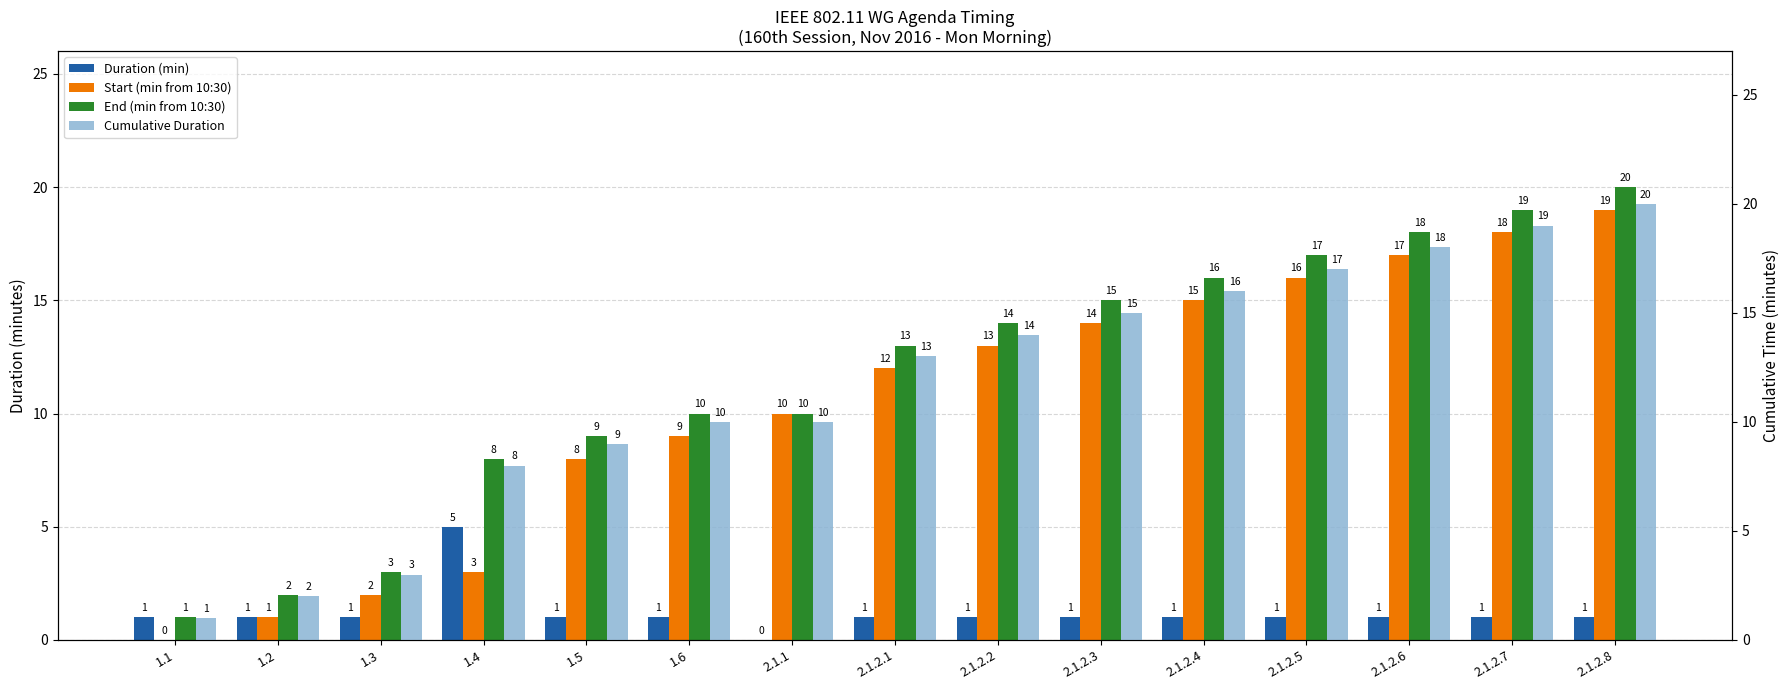

What is the total value across all series at 2.1.2.8?

60